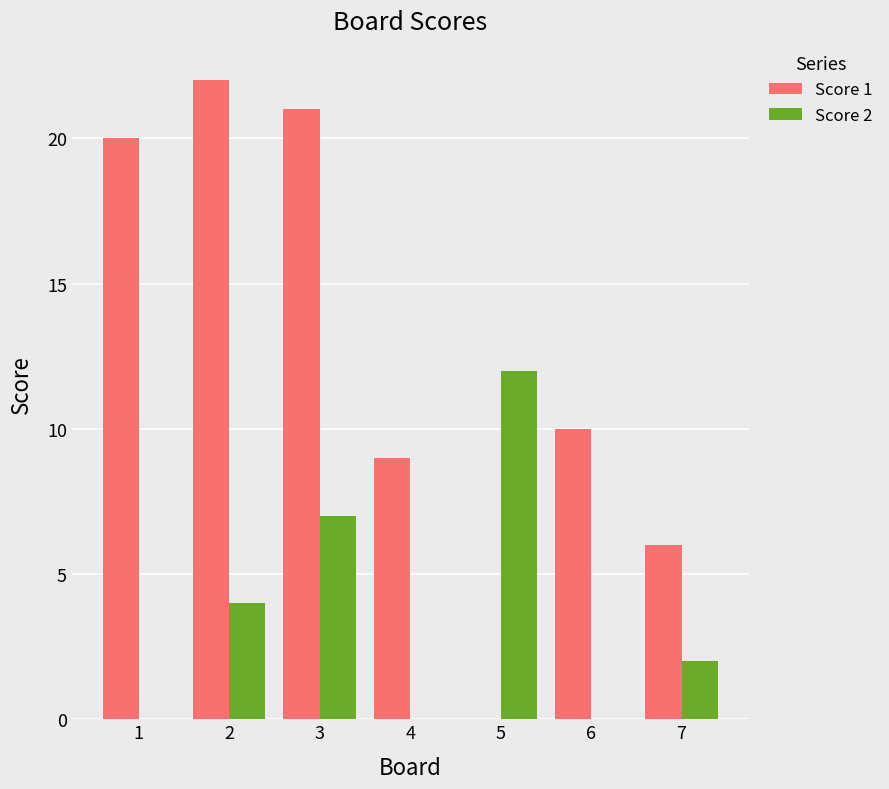

True or false: Score 1 has a value of 9 at 5.

False